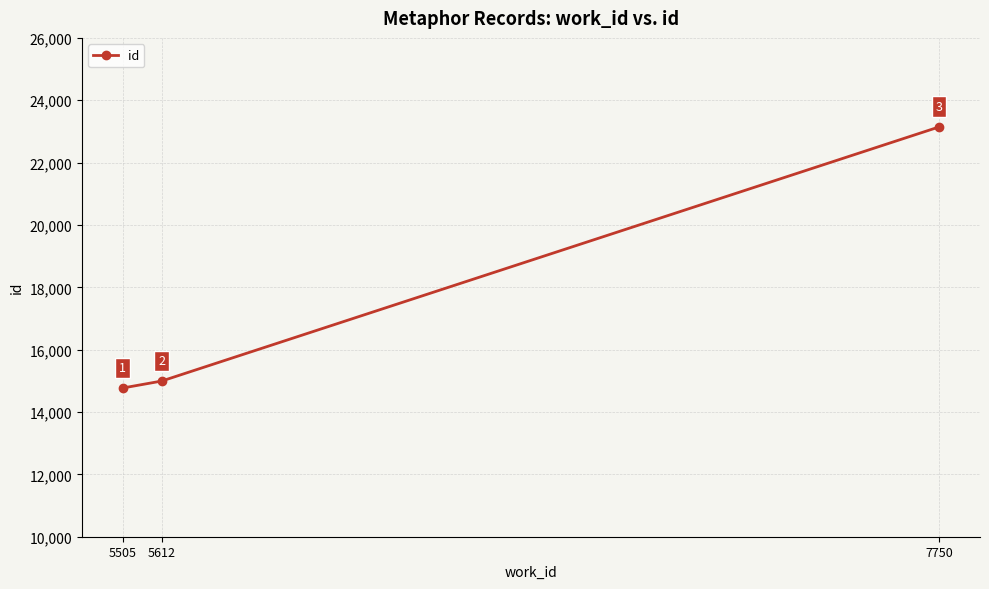

Which category has the lowest value across all series?

5505